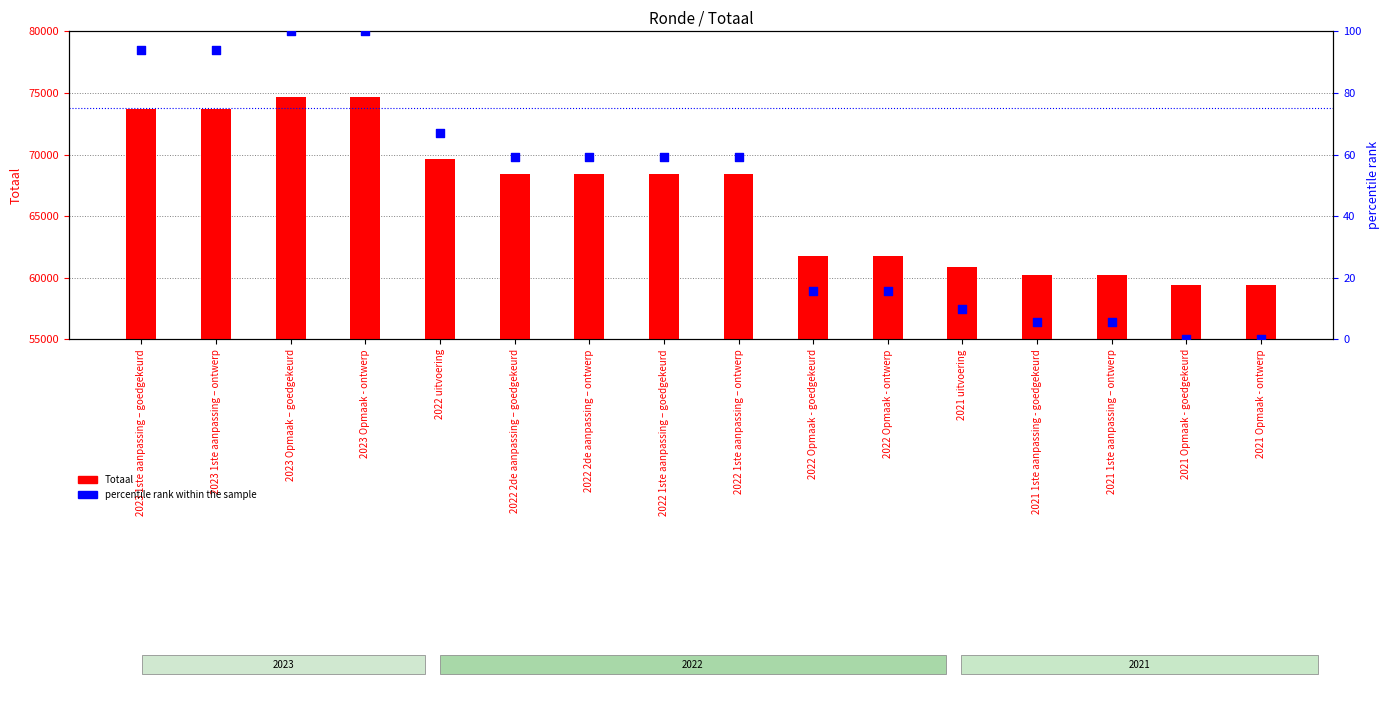

Between 2023 1ste aanpassing – goedgekeurd and 2022 uitvoering, which is larger?

2023 1ste aanpassing – goedgekeurd